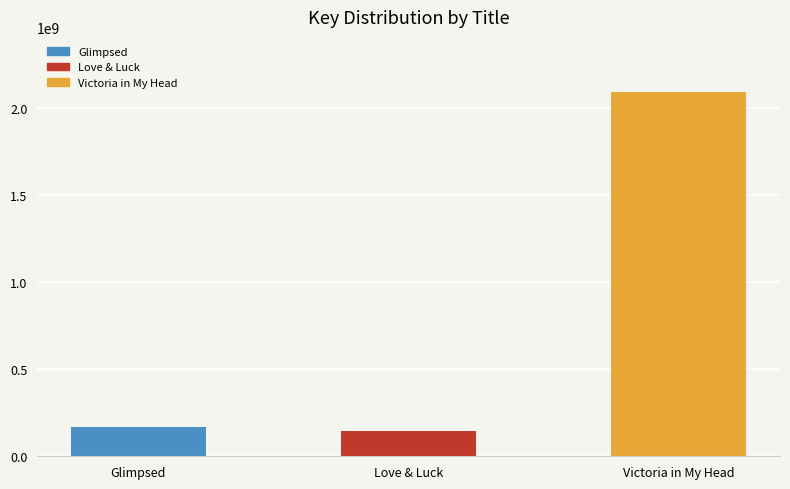

What is the label of the 1st bar from the left?

Glimpsed